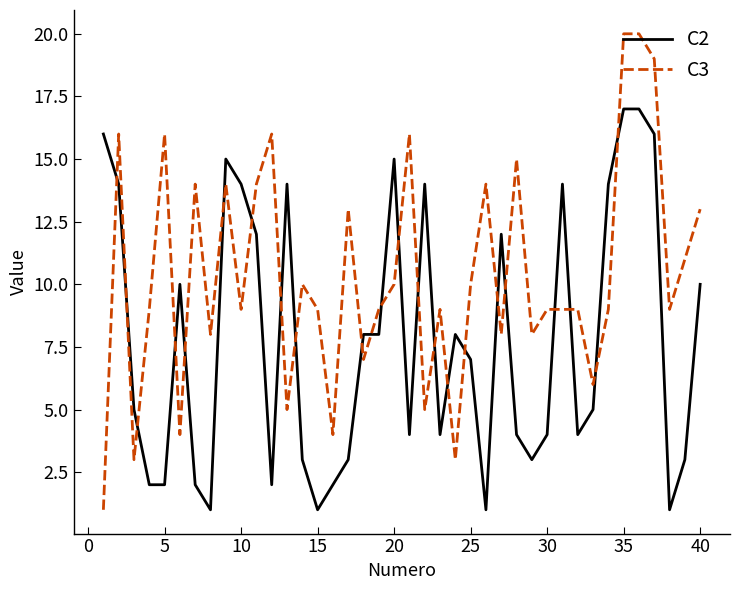

Which series has the largest range (max minus min)?

C3